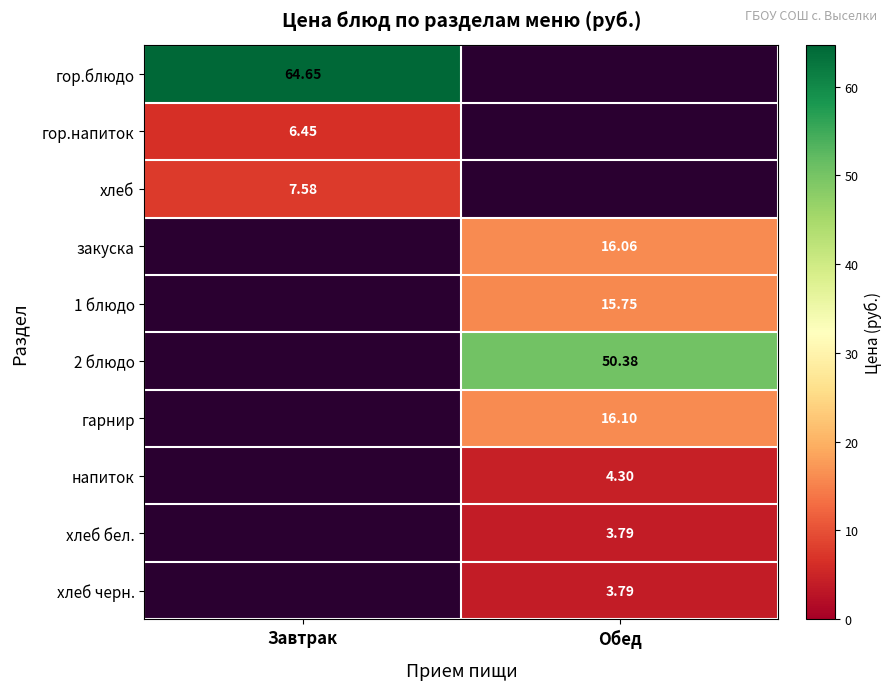

Is the value of хлеб черн. at Обед greater than the value of 1 блюдо at Обед?

No